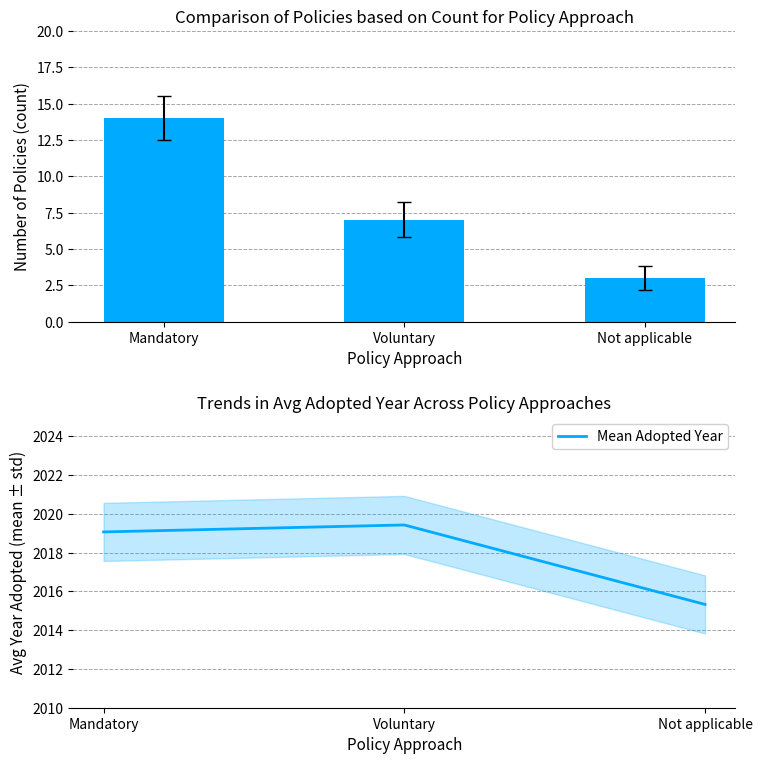

At which label is Policy Count closest to 8?

Voluntary